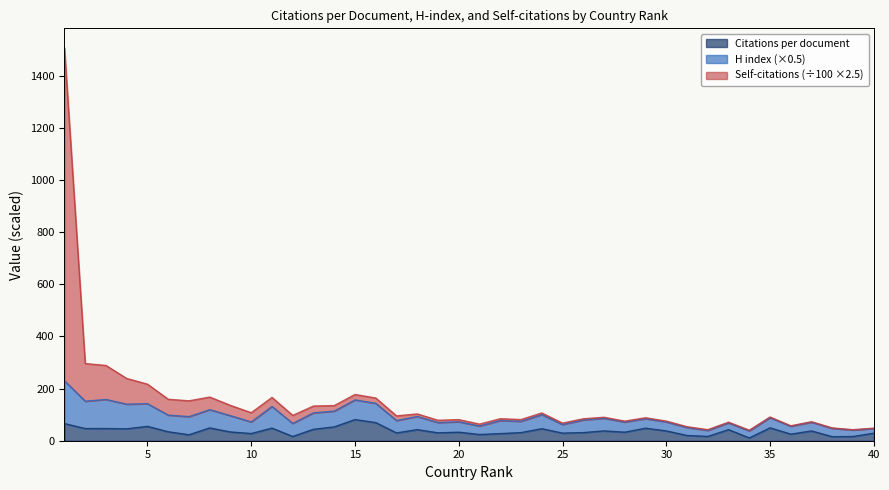

Which series has the largest total across all categories?

Self-citations (hundreds)